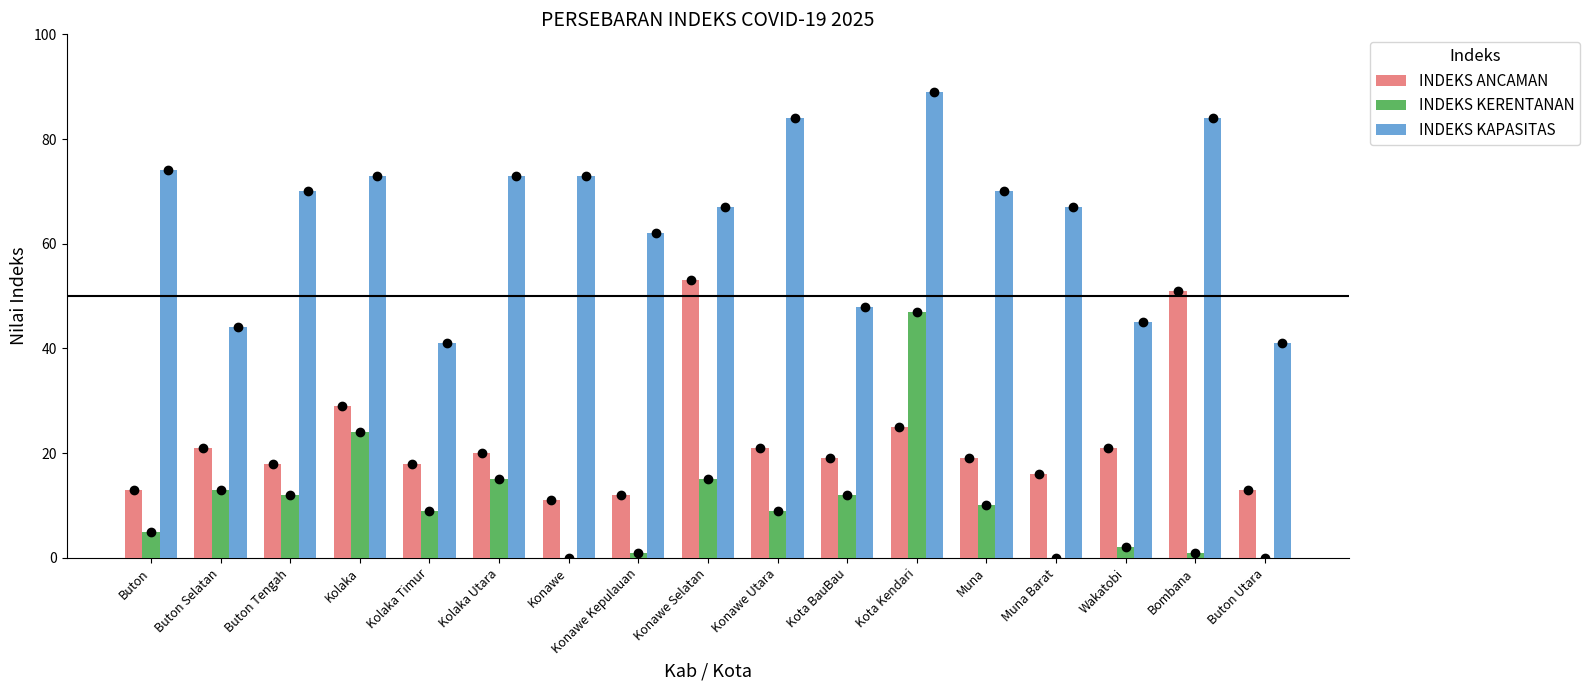

Which category has the highest value in the INDEKS ANCAMAN series?

Konawe Selatan